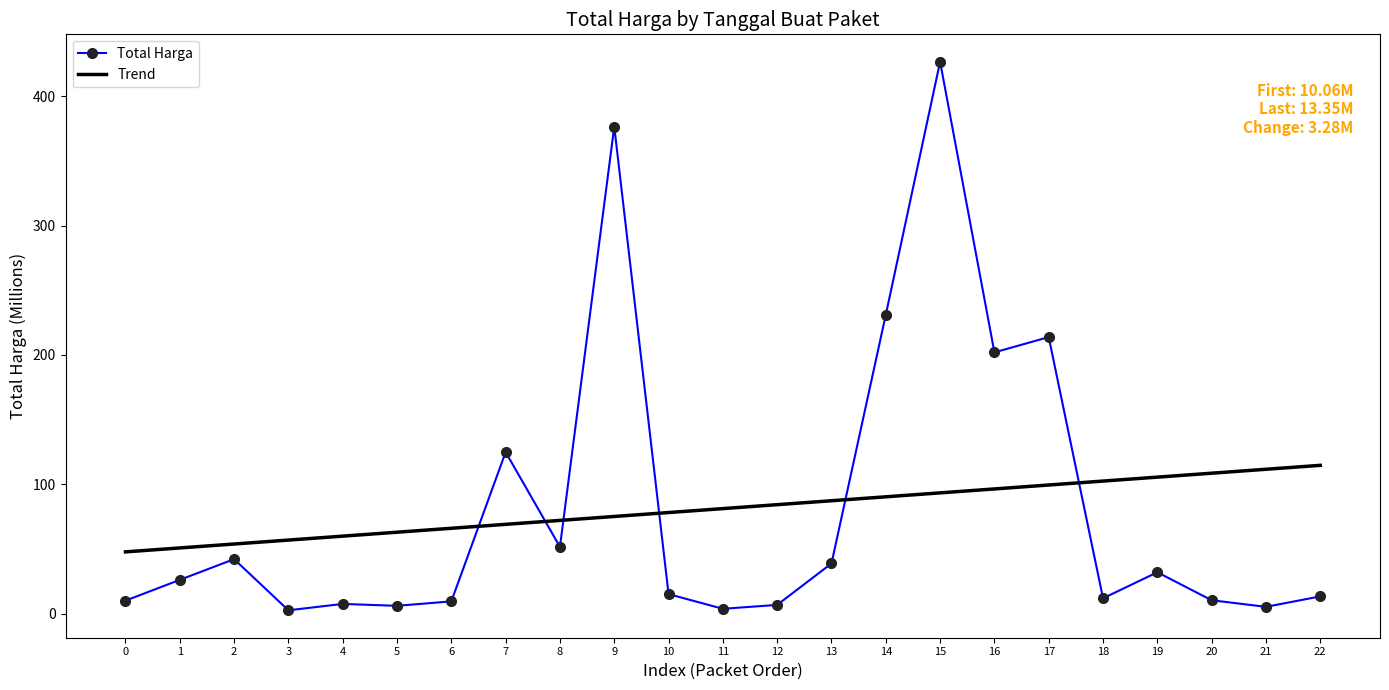

List the series in order of their peak value, highest first.

Total Harga, Trend